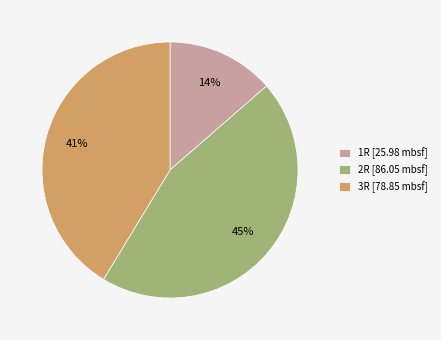

Is it true that 3R [78.85 mbsf] is 47% of the pie?

False